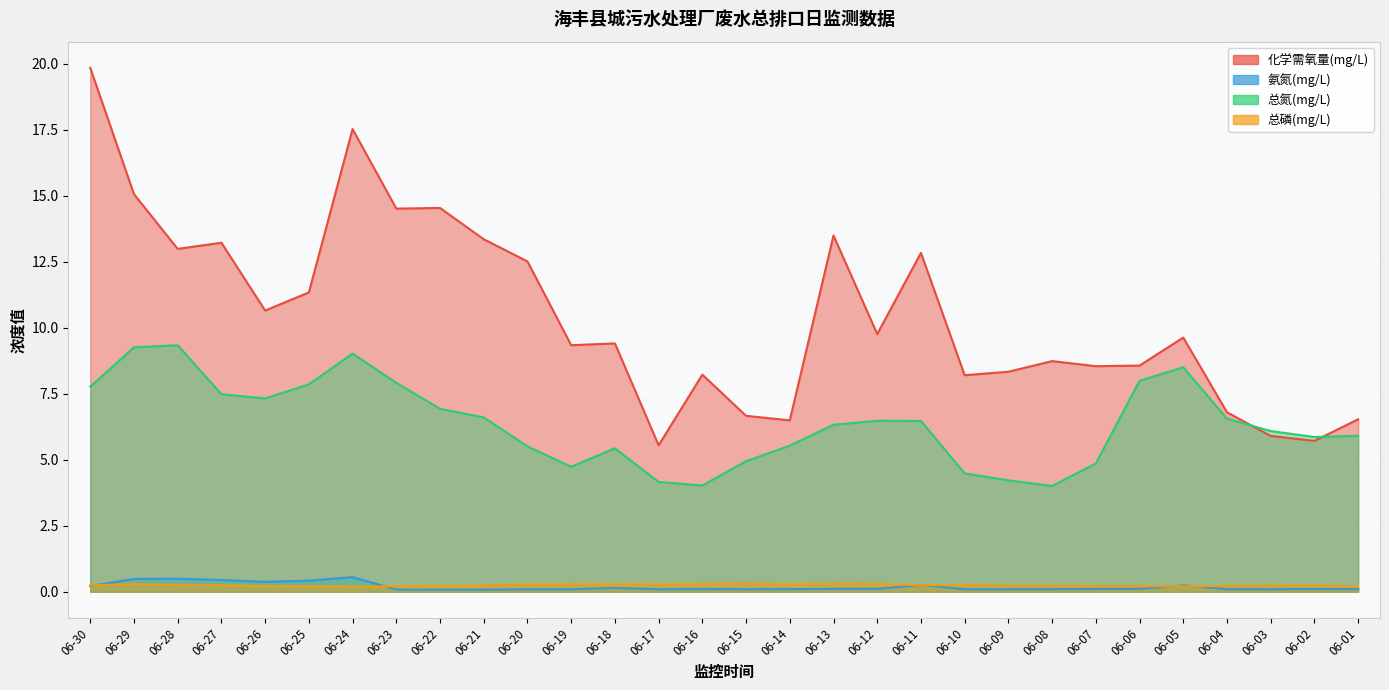

Reading right to left, what are all the values shown in this chart?

化学需氧量(mg/L): 06-01=6.5	06-02=5.7	06-03=5.9	06-04=6.8	06-05=9.6	06-06=8.6	06-07=8.5	06-08=8.7	06-09=8.3	06-10=8.2	06-11=12.8	06-12=9.8	06-13=13.5	06-14=6.5	06-15=6.7	06-16=8.2	06-17=5.5	06-18=9.4	06-19=9.3	06-20=12.5	06-21=13.3	06-22=14.5	06-23=14.5	06-24=17.5	06-25=11.3	06-26=10.6	06-27=13.2	06-28=13.0	06-29=15.1	06-30=19.8
氨氮(mg/L): 06-01=0.1	06-02=0.1	06-03=0.1	06-04=0.1	06-05=0.2	06-06=0.1	06-07=0.1	06-08=0.1	06-09=0.1	06-10=0.1	06-11=0.3	06-12=0.1	06-13=0.1	06-14=0.1	06-15=0.1	06-16=0.1	06-17=0.1	06-18=0.1	06-19=0.1	06-20=0.1	06-21=0.1	06-22=0.1	06-23=0.1	06-24=0.6	06-25=0.4	06-26=0.4	06-27=0.4	06-28=0.5	06-29=0.5	06-30=0.2
总氮(mg/L): 06-01=5.9	06-02=5.9	06-03=6.1	06-04=6.6	06-05=8.5	06-06=8.0	06-07=4.9	06-08=4.0	06-09=4.2	06-10=4.5	06-11=6.5	06-12=6.5	06-13=6.3	06-14=5.5	06-15=4.9	06-16=4.0	06-17=4.2	06-18=5.4	06-19=4.7	06-20=5.5	06-21=6.6	06-22=6.9	06-23=7.9	06-24=9.0	06-25=7.9	06-26=7.3	06-27=7.5	06-28=9.3	06-29=9.3	06-30=7.8
总磷(mg/L): 06-01=0.2	06-02=0.2	06-03=0.2	06-04=0.2	06-05=0.2	06-06=0.2	06-07=0.2	06-08=0.2	06-09=0.2	06-10=0.2	06-11=0.2	06-12=0.3	06-13=0.3	06-14=0.3	06-15=0.3	06-16=0.3	06-17=0.3	06-18=0.3	06-19=0.3	06-20=0.3	06-21=0.2	06-22=0.2	06-23=0.2	06-24=0.2	06-25=0.2	06-26=0.2	06-27=0.2	06-28=0.2	06-29=0.3	06-30=0.2